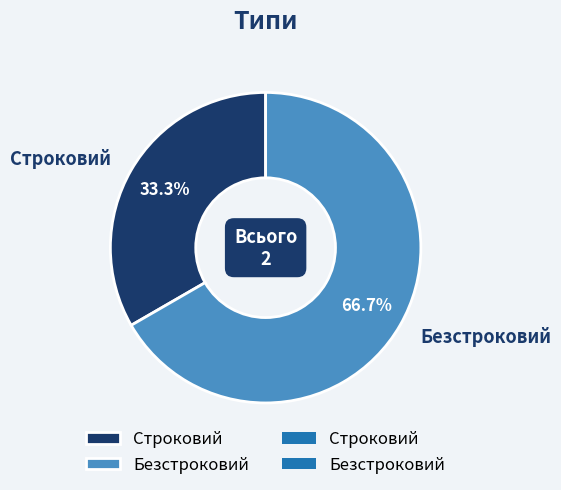

Does Безстроковий account for over 50% of the chart?

Yes